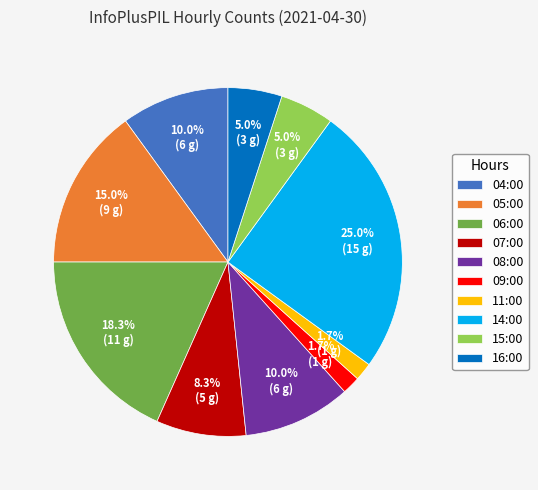

To the nearest percent, what is the average slice percentage?

10%